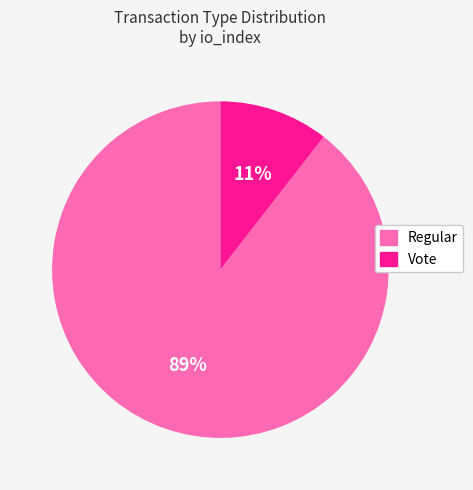

To the nearest percent, what is the average slice percentage?

50%